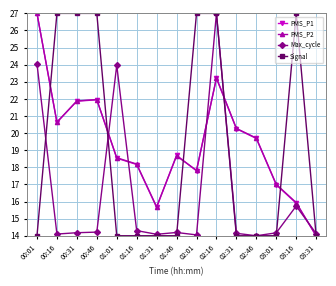

True or false: PMS_P2 and Max_cycle cross at least once.

True